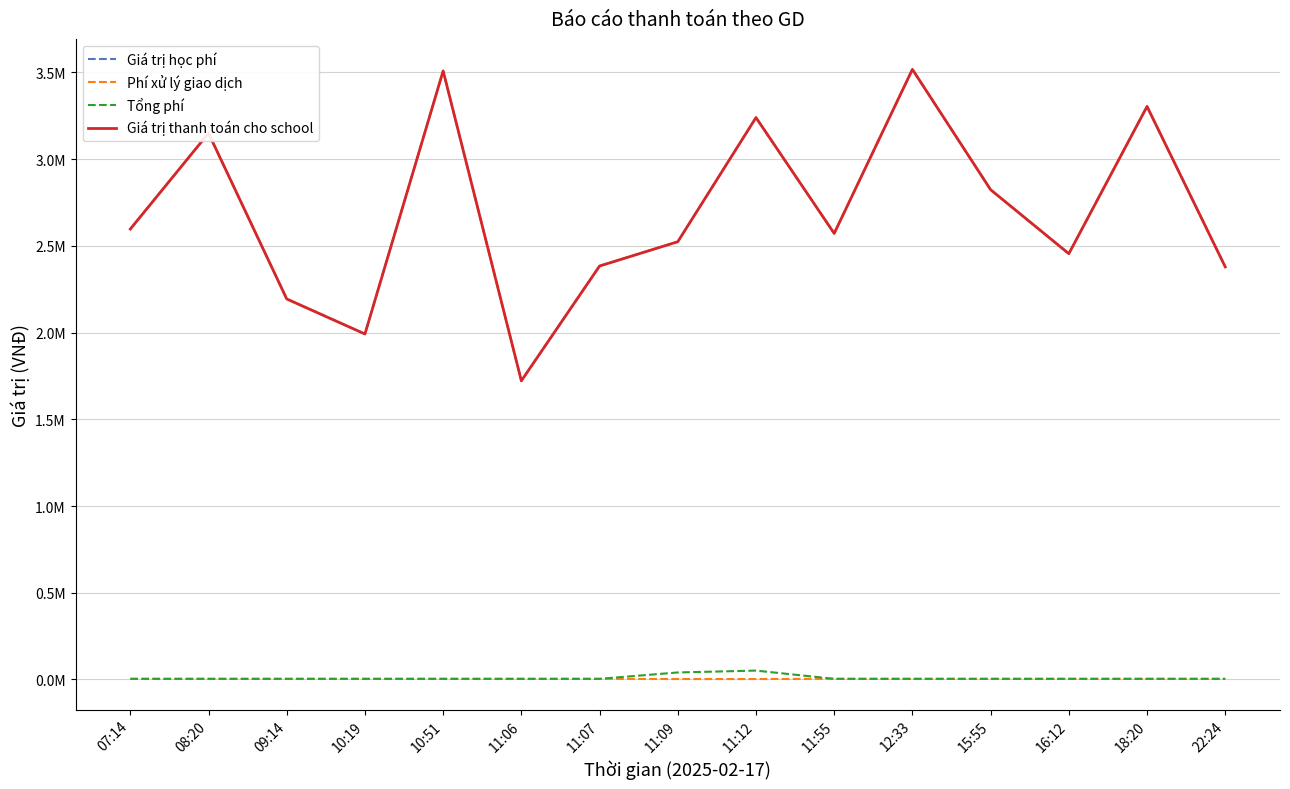

Is this an area chart (filled region under the line)?

No